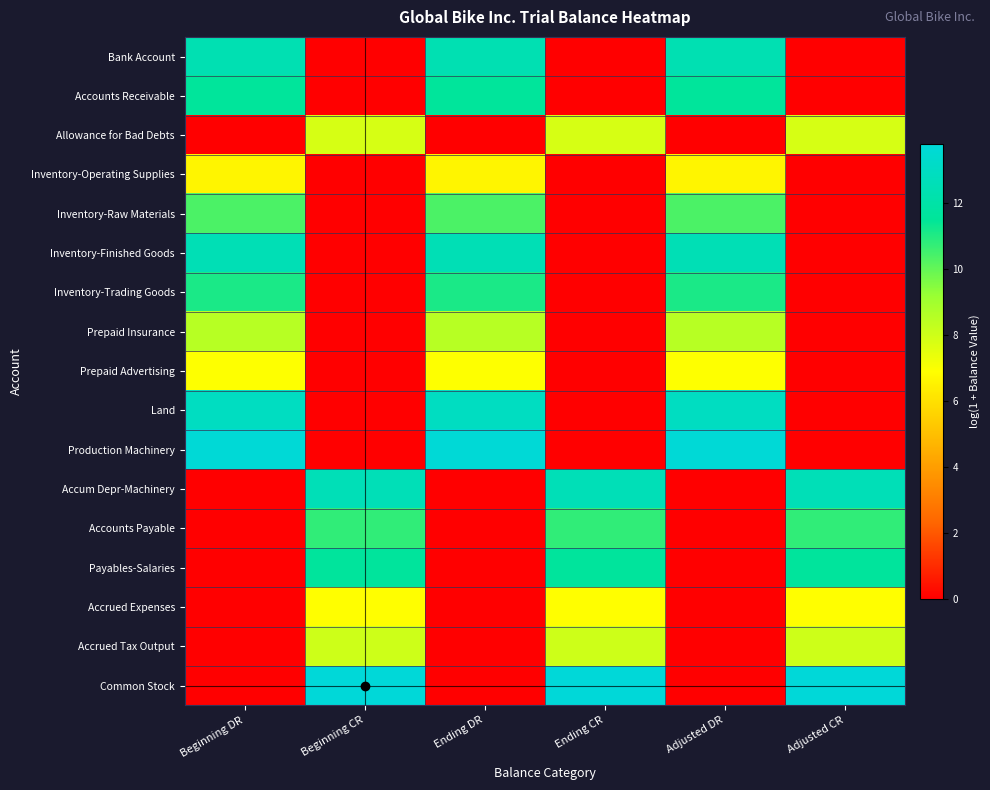

At Beginning CR, list the series in order from largest to smallest.

Common Stock, Accum Depr-Machinery, Payables-Salaries, Accounts Payable, Accrued Tax Output, Allowance for Bad Debts, Accrued Expenses, Bank Account, Accounts Receivable, Inventory-Operating Supplies, Inventory-Raw Materials, Inventory-Finished Goods, Inventory-Trading Goods, Prepaid Insurance, Prepaid Advertising, Land, Production Machinery